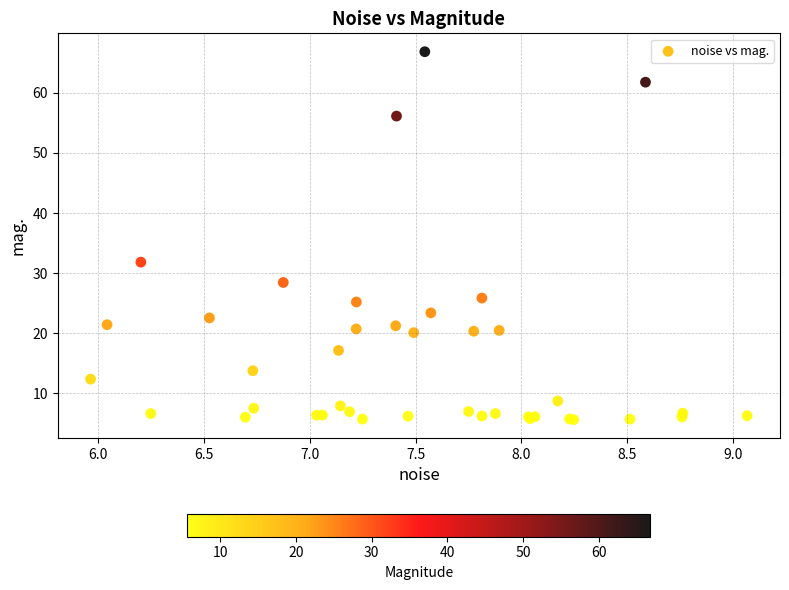

What Y value in the scatter plot is closest to 36?

31.8